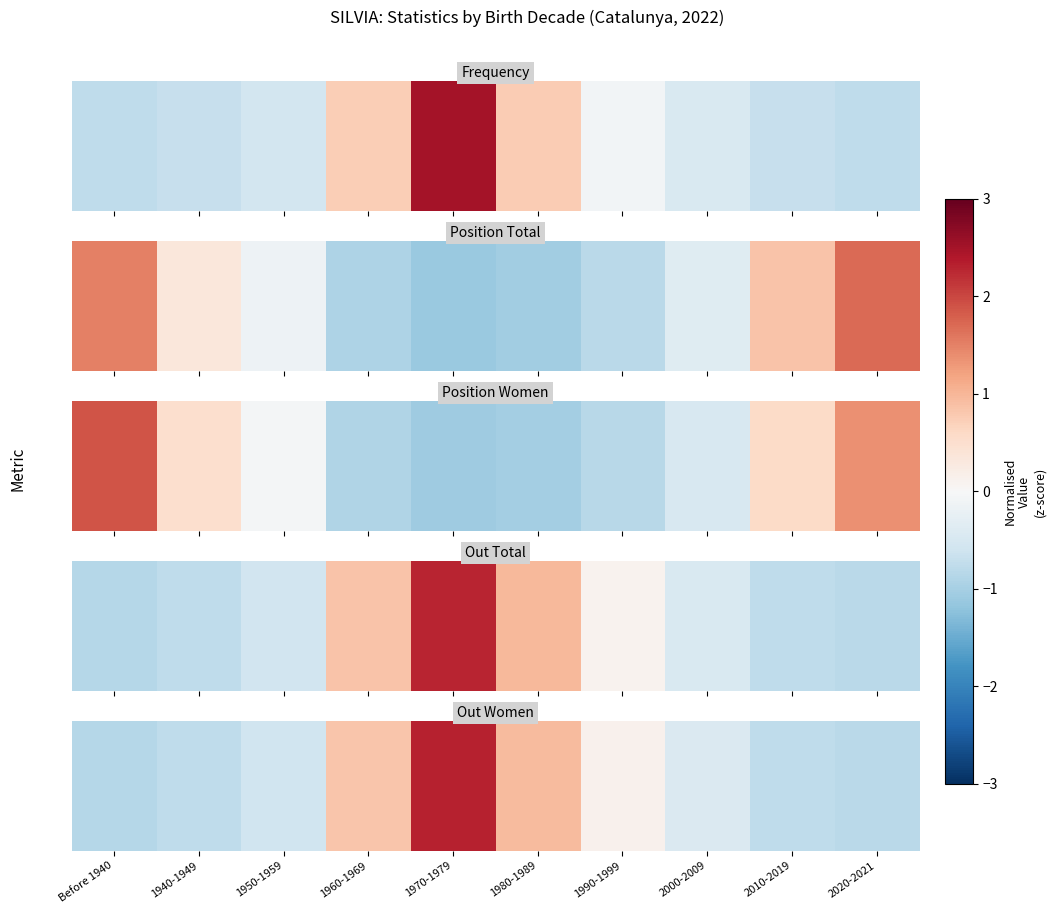

Which label corresponds to the largest value in the chart?

1970-1979